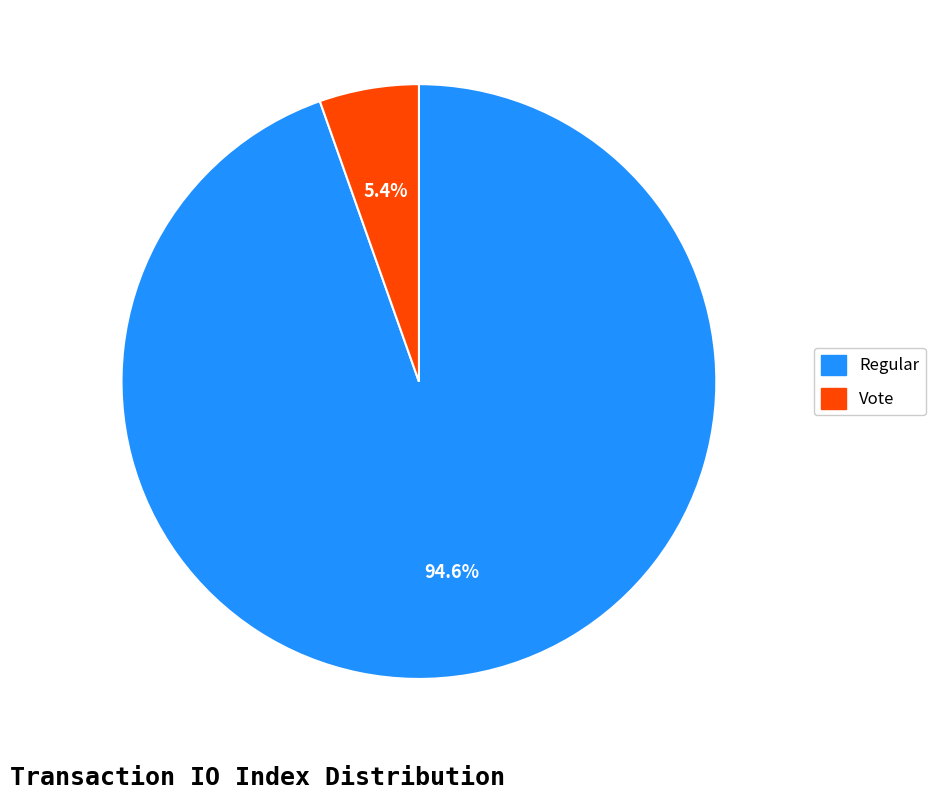

Is there any slice that represents more than half of the pie?

Yes